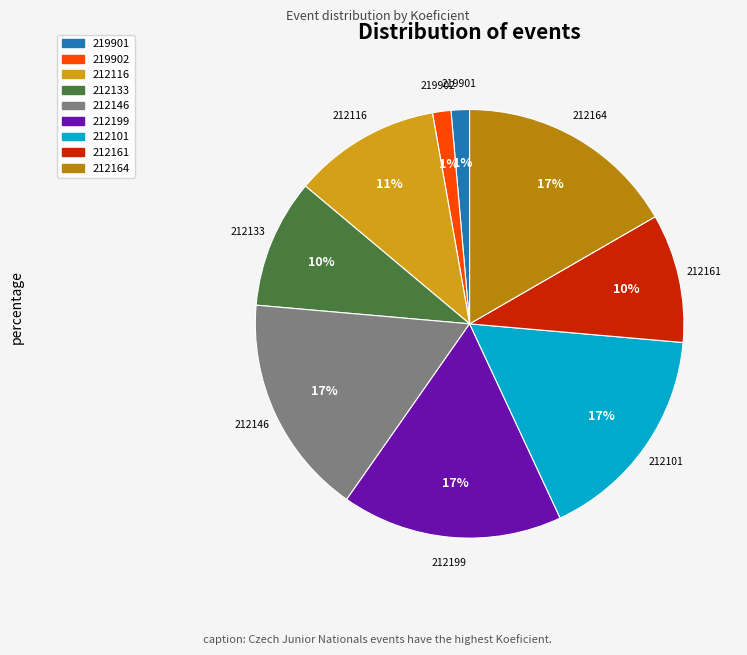

Is the sum of 212101 and 212161 greater than half?

No